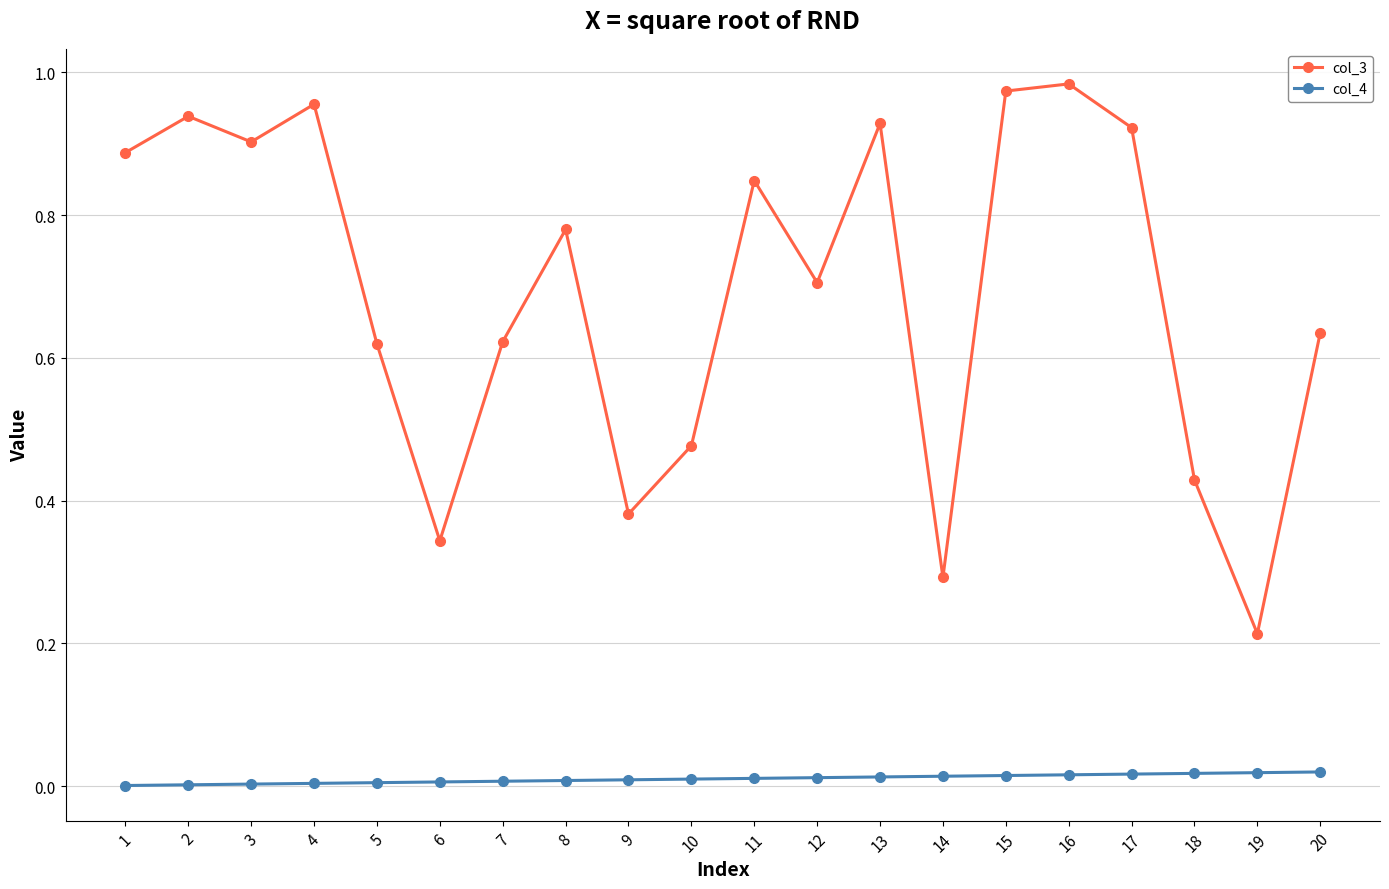

Is this an area chart (filled region under the line)?

No